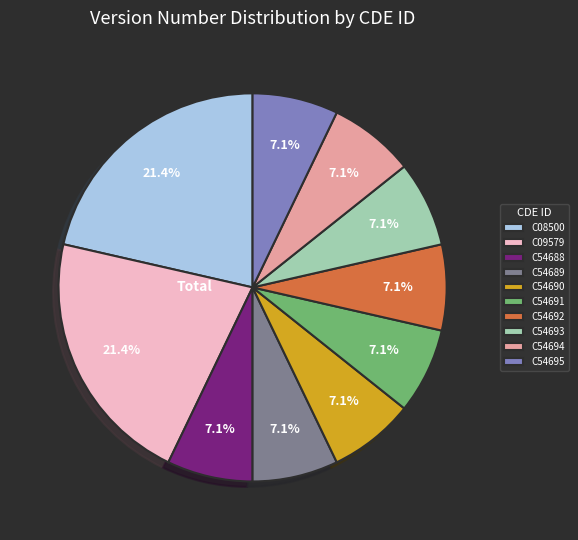

To the nearest percent, what portion does C54695 represent?

7%